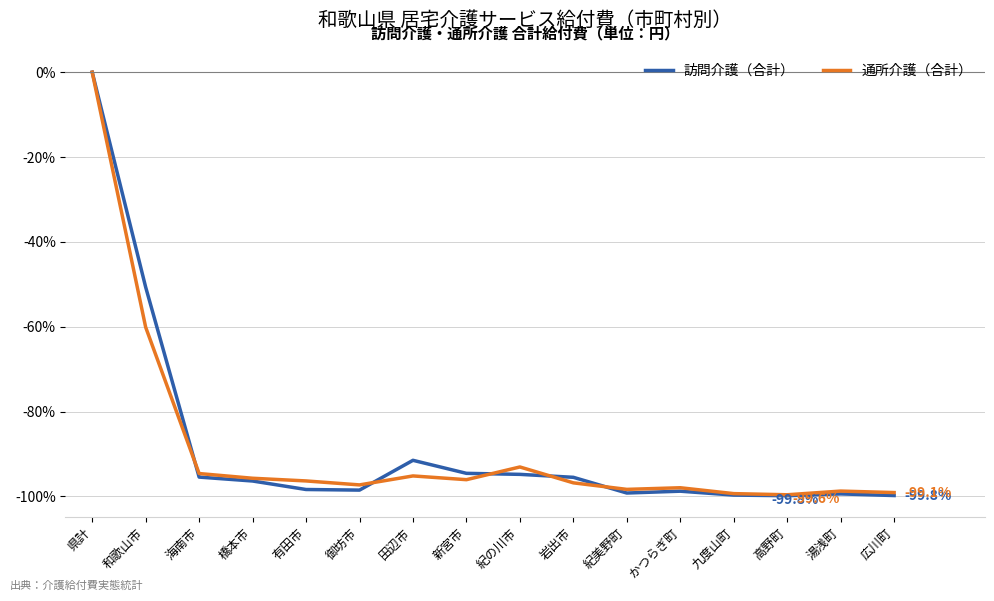

Which series changed the most between 和歌山市 and 湯浅町?

訪問介護（合計）